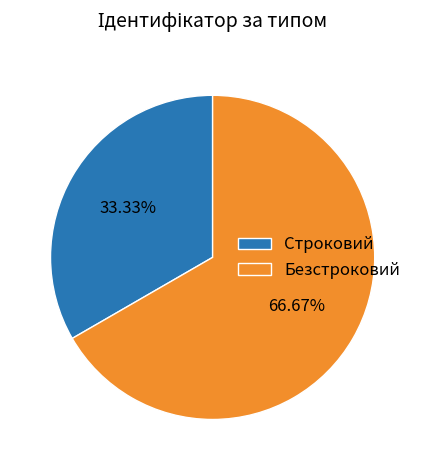

What percentage is the Строковий slice, to the nearest percent?

33%